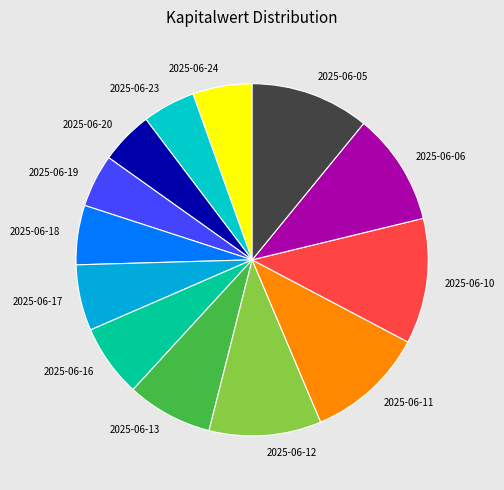

How many segments does this pie chart have?

13